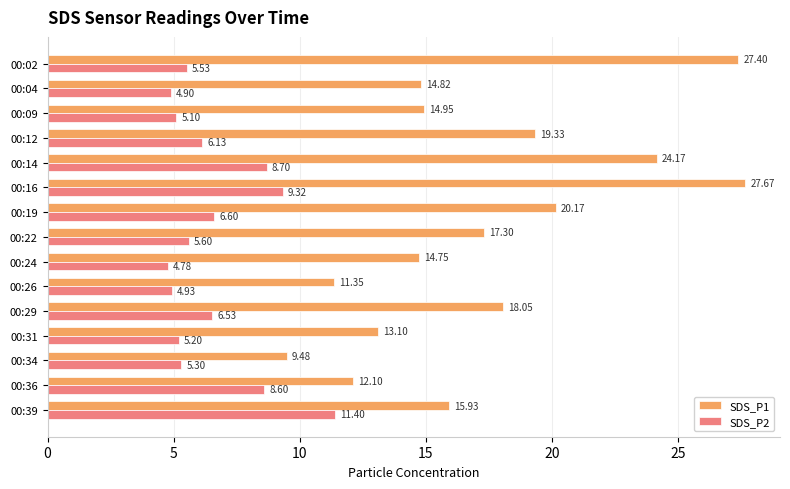

What is the total value across all series at 00:14?

32.9